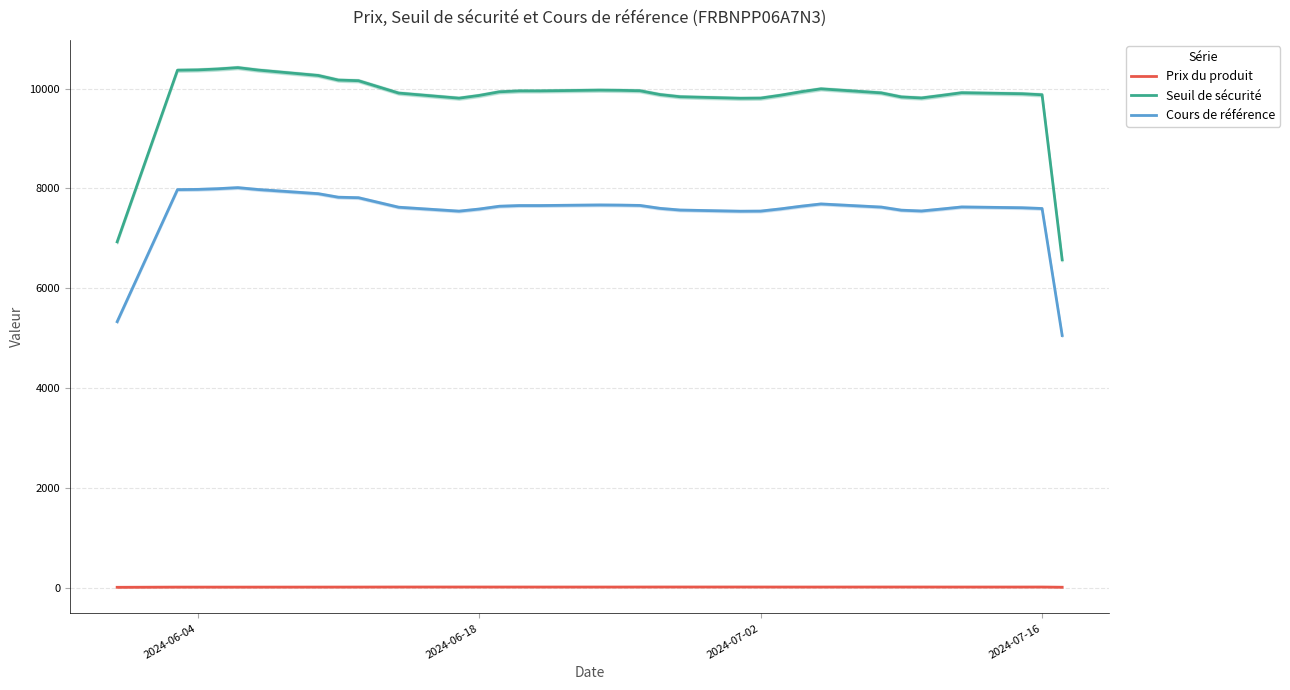

What are all the series names shown in the legend?

Prix du produit, Seuil de sécurité, Cours de référence